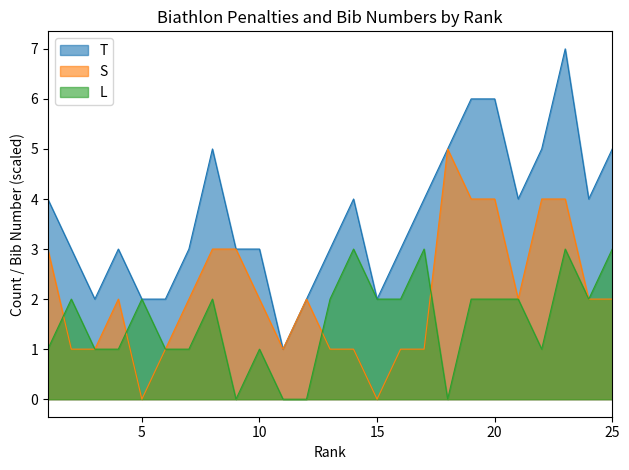

How many lines are shown in the chart?

3